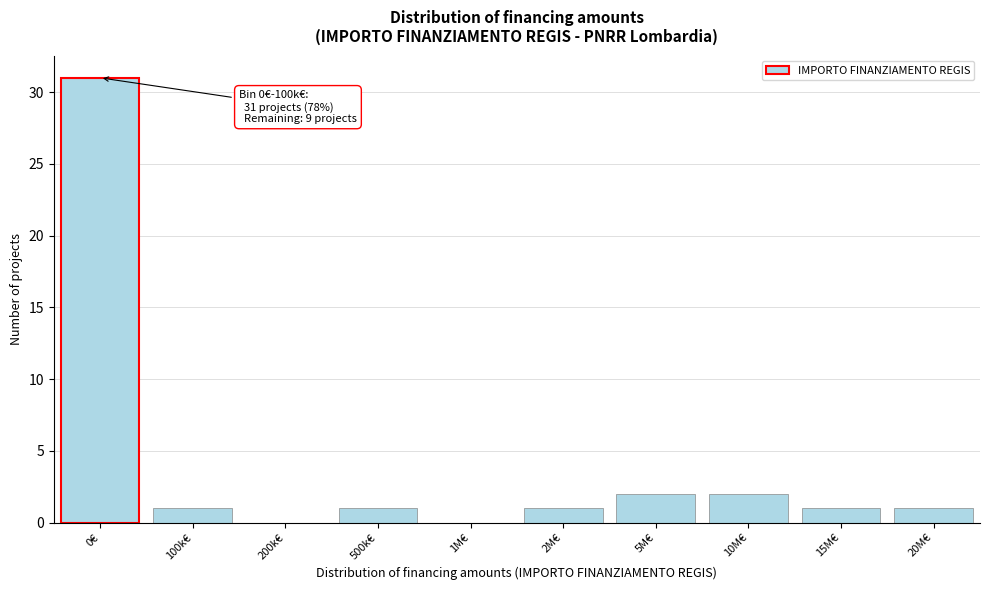

Reading left to right, list all the values displayed in this chart.

0€=31	100k€=1	200k€=0	500k€=1	1M€=0	2M€=1	5M€=2	10M€=2	15M€=1	20M€=1